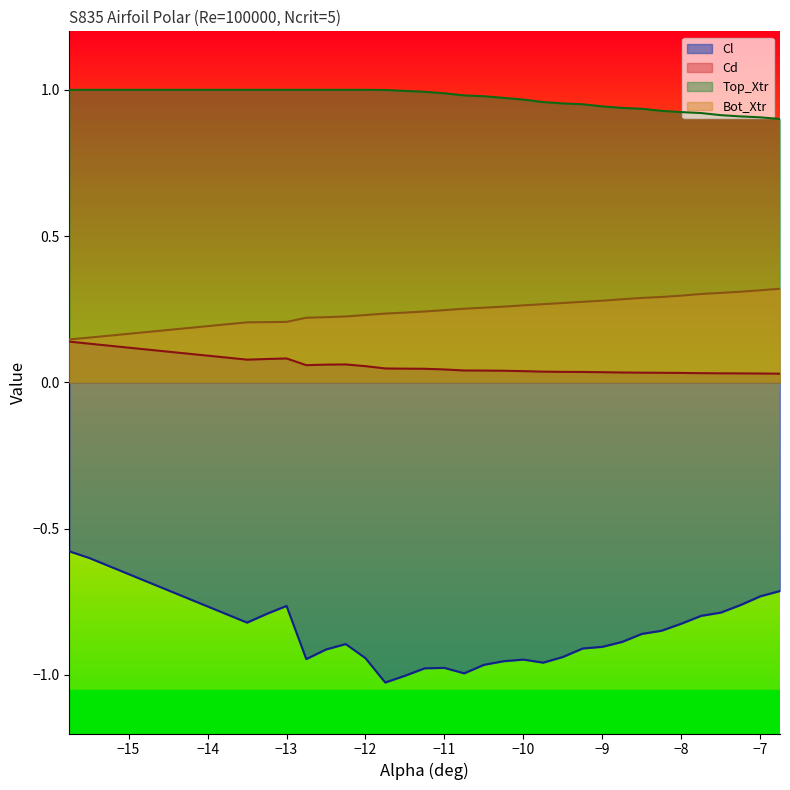

True or false: Cl has more than 1 interior local peaks.

True